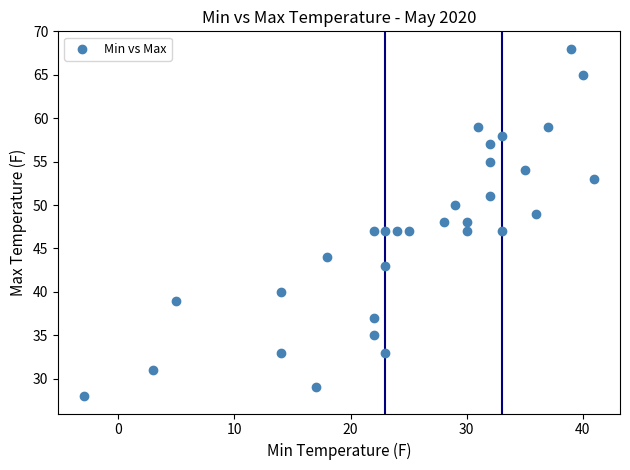

What is the range of X values (max minus min)?

44